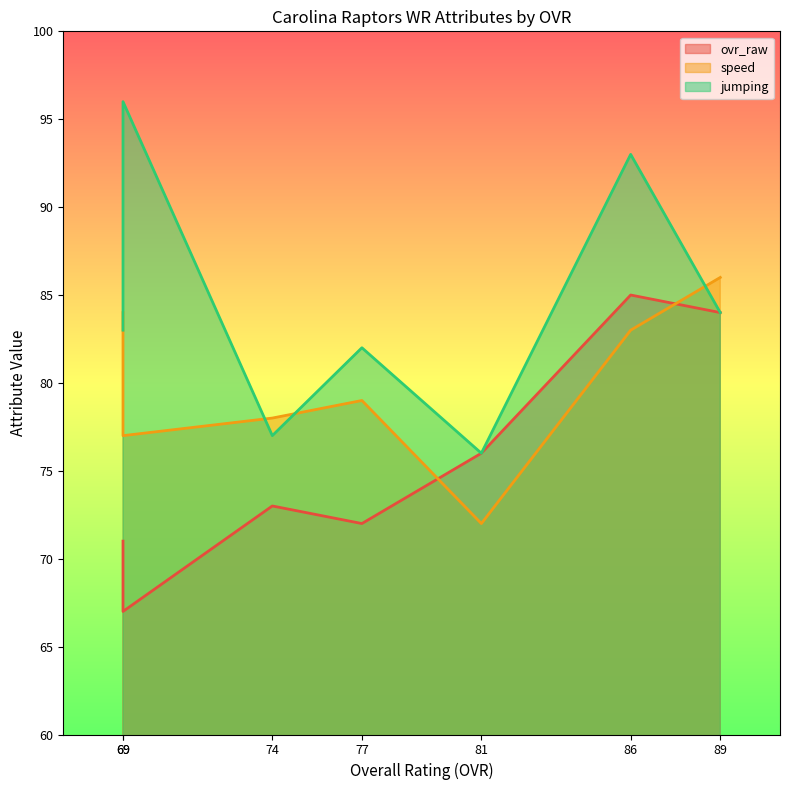

How many interior local valleys does the ovr_raw series have?

2